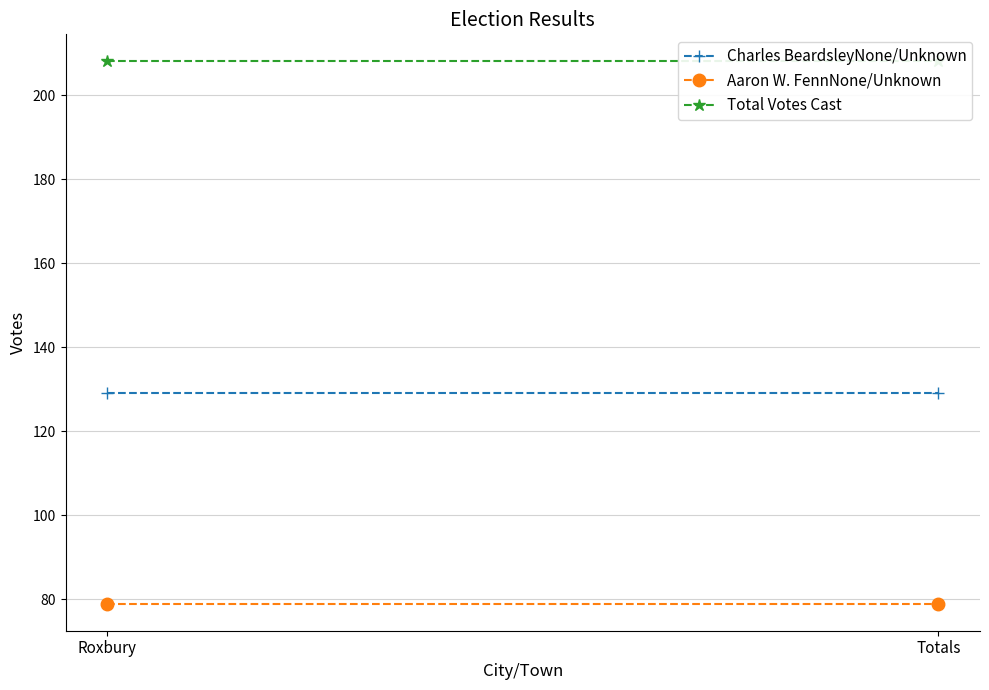

Between Roxbury and Totals, which series saw the biggest shift?

Charles BeardsleyNone/Unknown